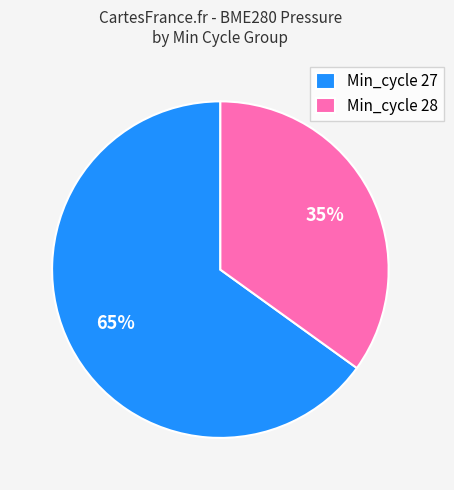

Which has a higher value, Min_cycle 28 or Min_cycle 27?

Min_cycle 27